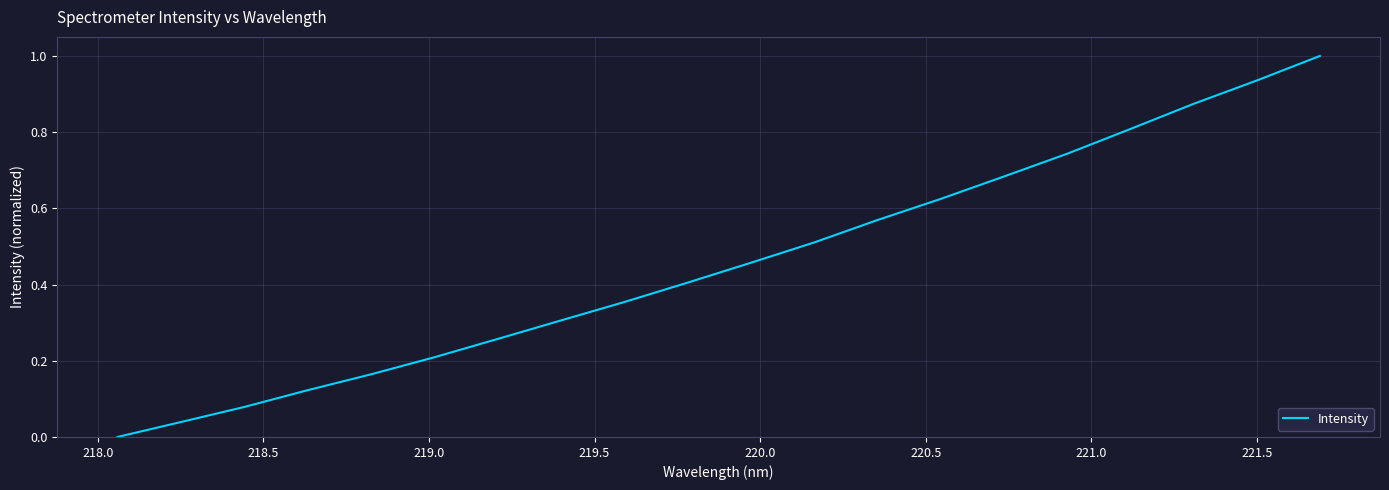

What is the maximum value shown in the chart?

1.0